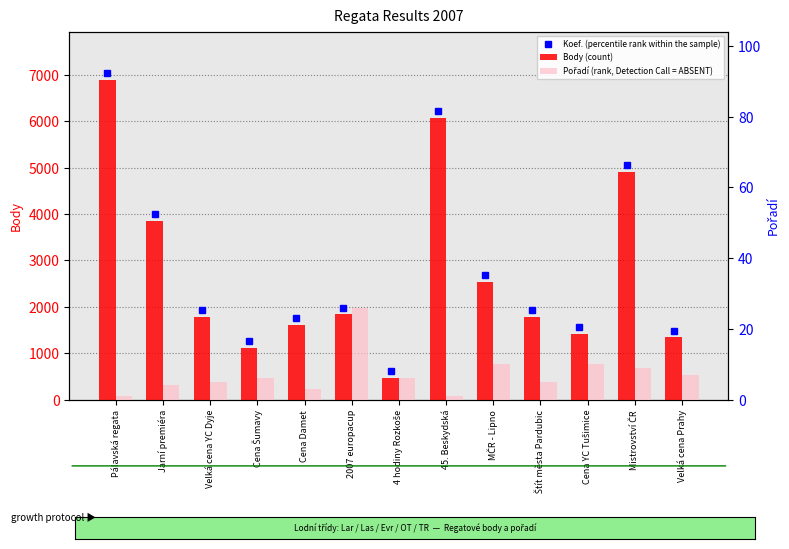

Which series has the largest range (max minus min)?

Body (count)